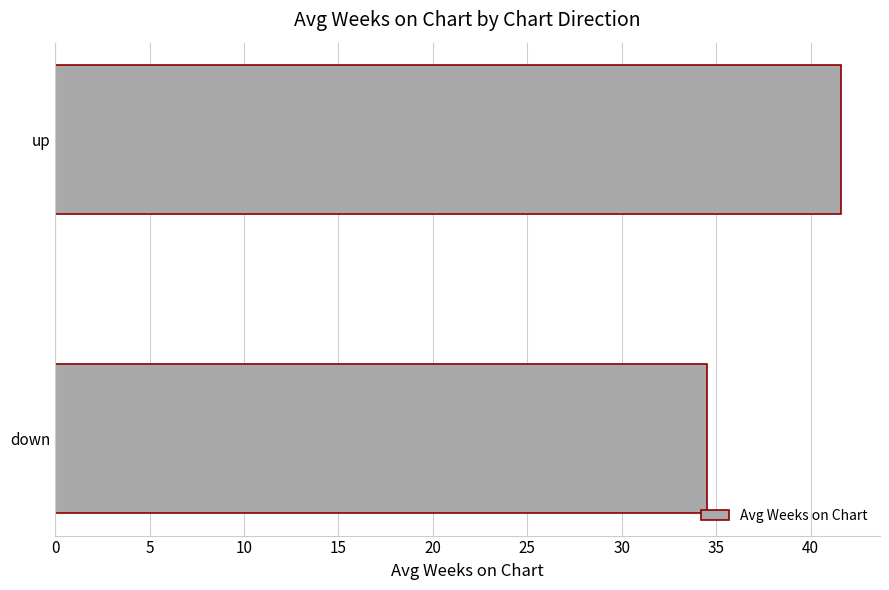

Reading top to bottom, extract all data points from this chart.

up=41.6	down=34.5